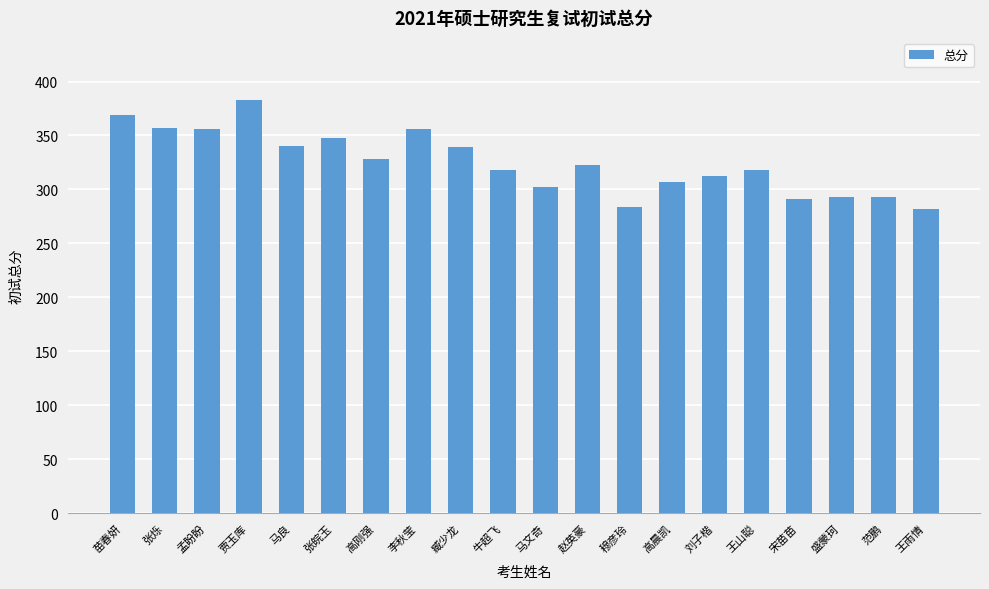

The value at 盛蒙珂 is 293. True or false?

True